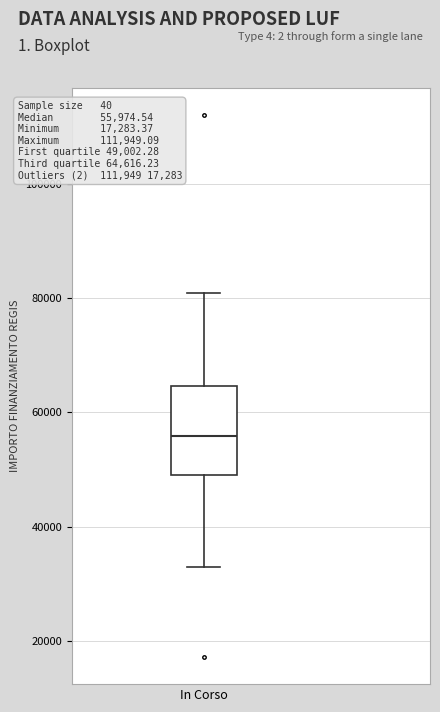

Where does the median line of the box for In Corso sit on the y-axis? The values are not printed on the chart, so give them approximately, as read against the axis.

56000